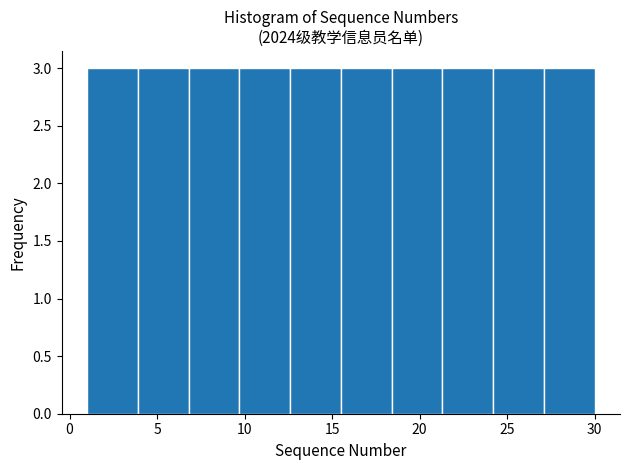

How tall is the bar that spans 15.5 to 18.4 on the x-axis? Neither the bar edges nor the heights are printed on the chart, so give them approximately, as read against the axes.

3